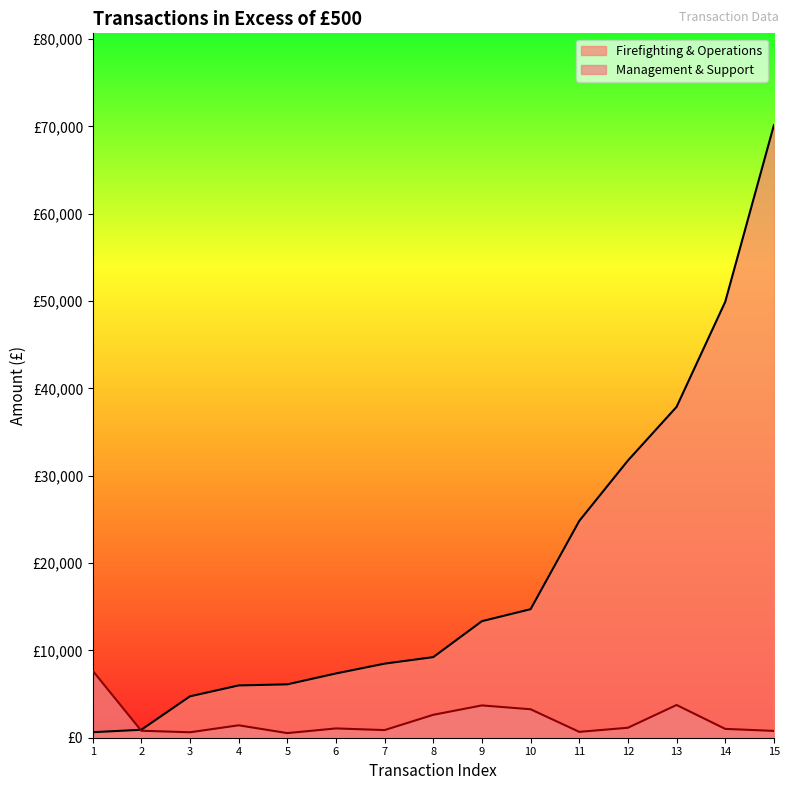

Where does the Firefighting & Operations series first go above 9231?

8